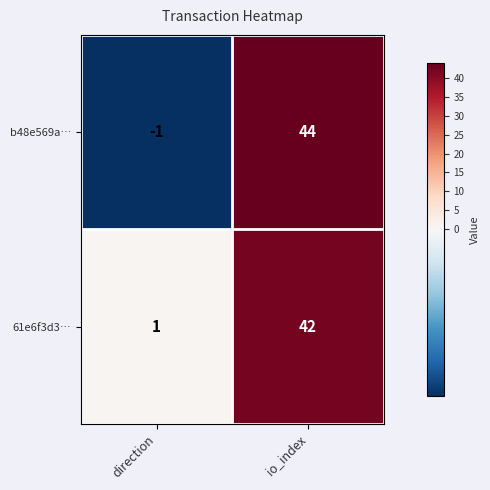

List the series in order of their peak value, lowest first.

61e6f3d3…, b48e569a…